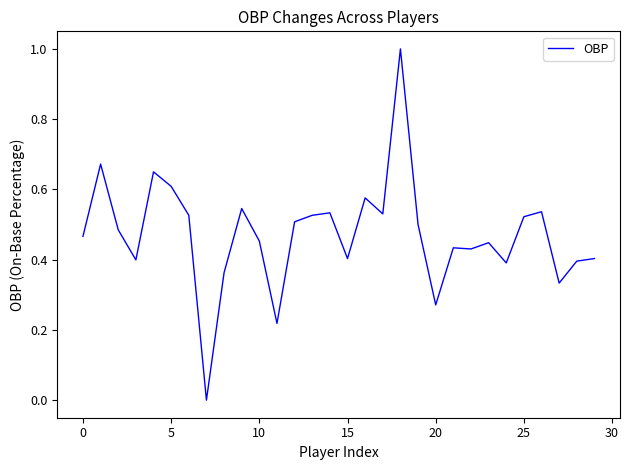

What is the greatest value displayed?

1.0